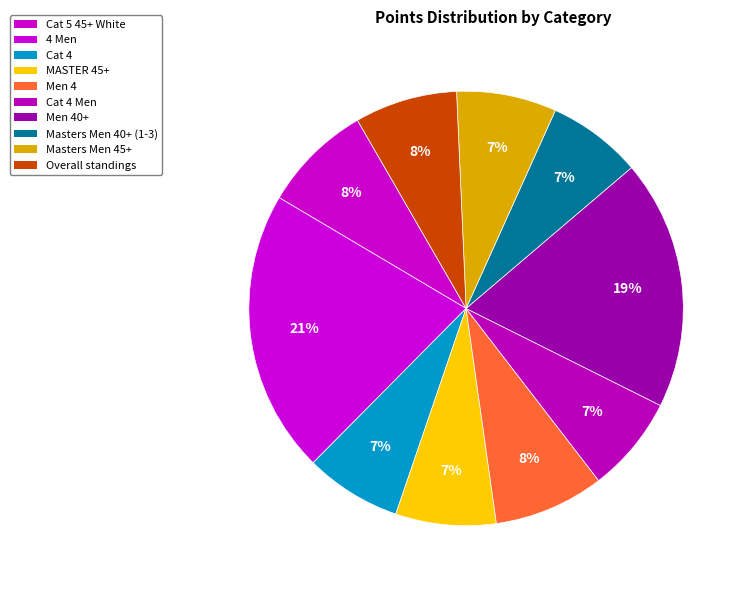

Which slice is the largest?

4 Men